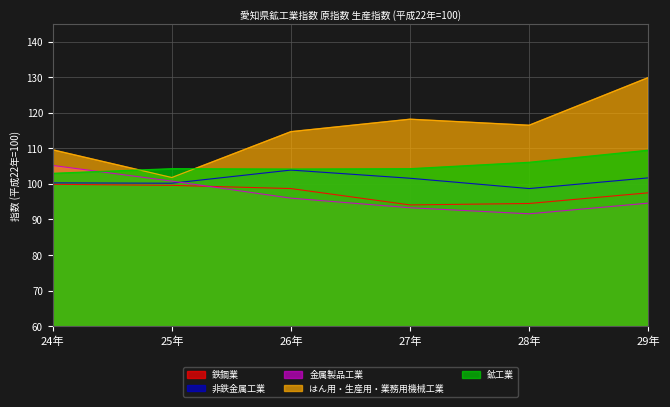

How many data points does each series have?

6